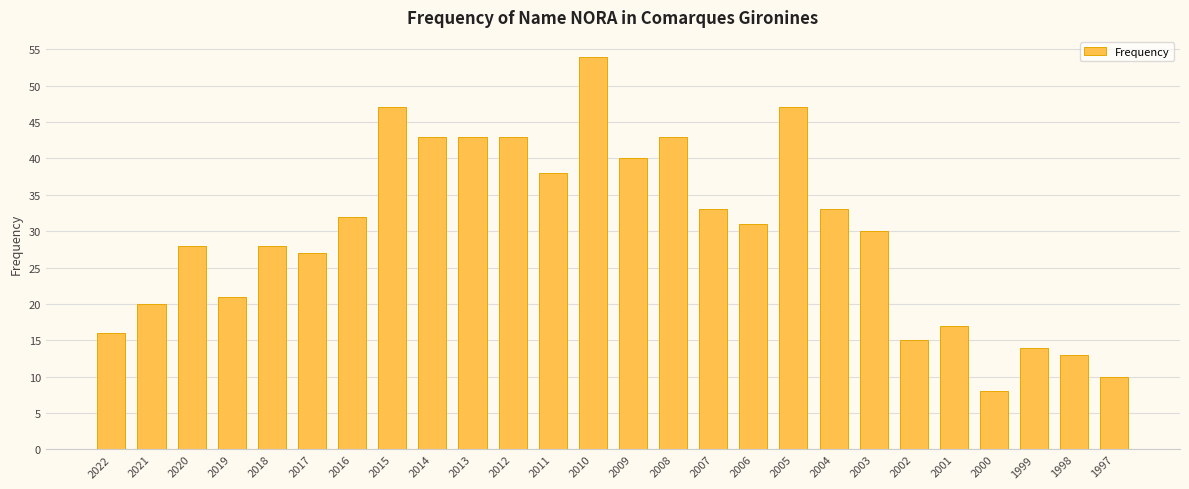

What is the sum of all values?

774